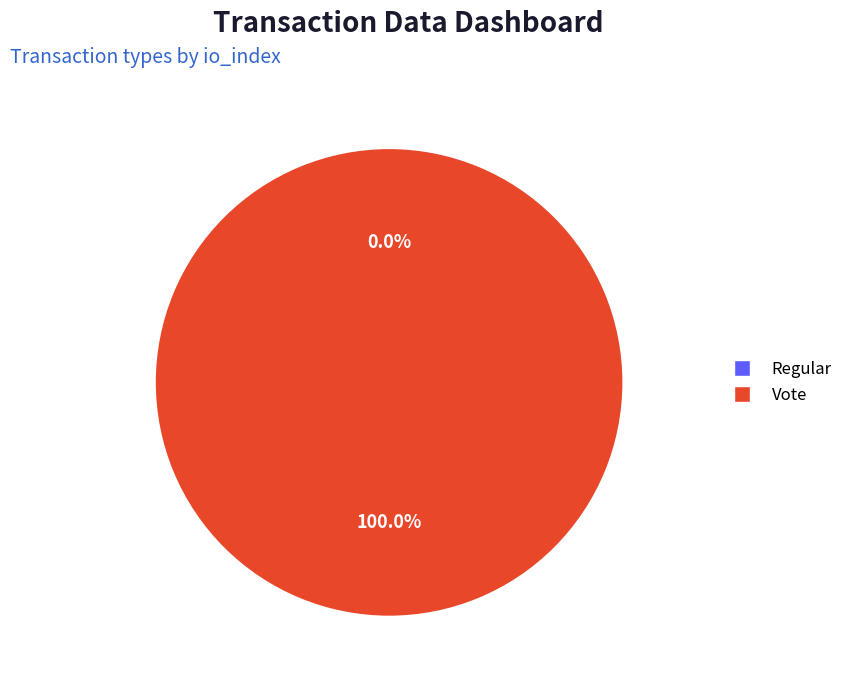

Rank the categories by value from highest to lowest.

Vote, Regular